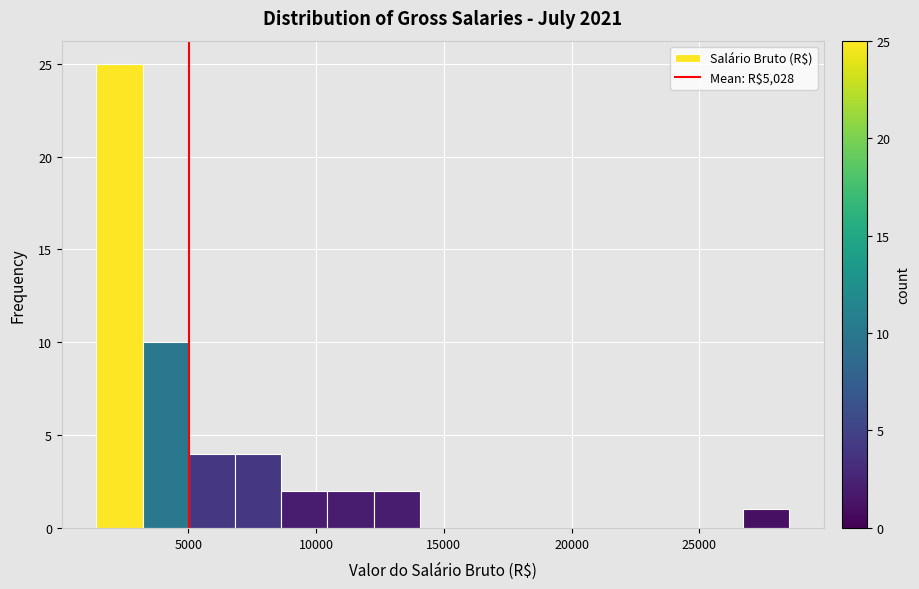

Read against the x-axis, roughly where is the centre of the tallest bar?

2500